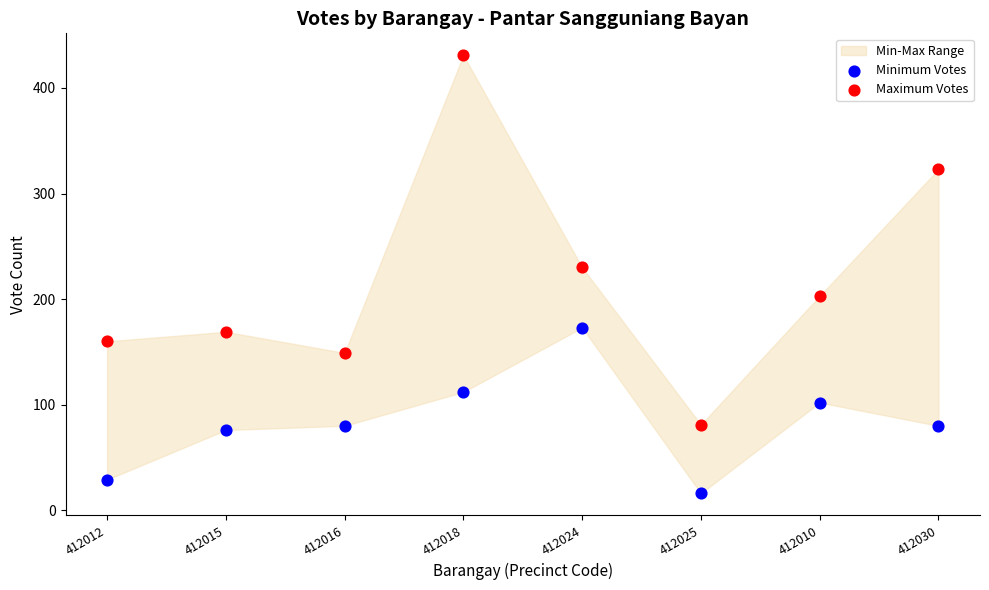

Which series reaches the minimum Y coordinate?

Minimum Votes